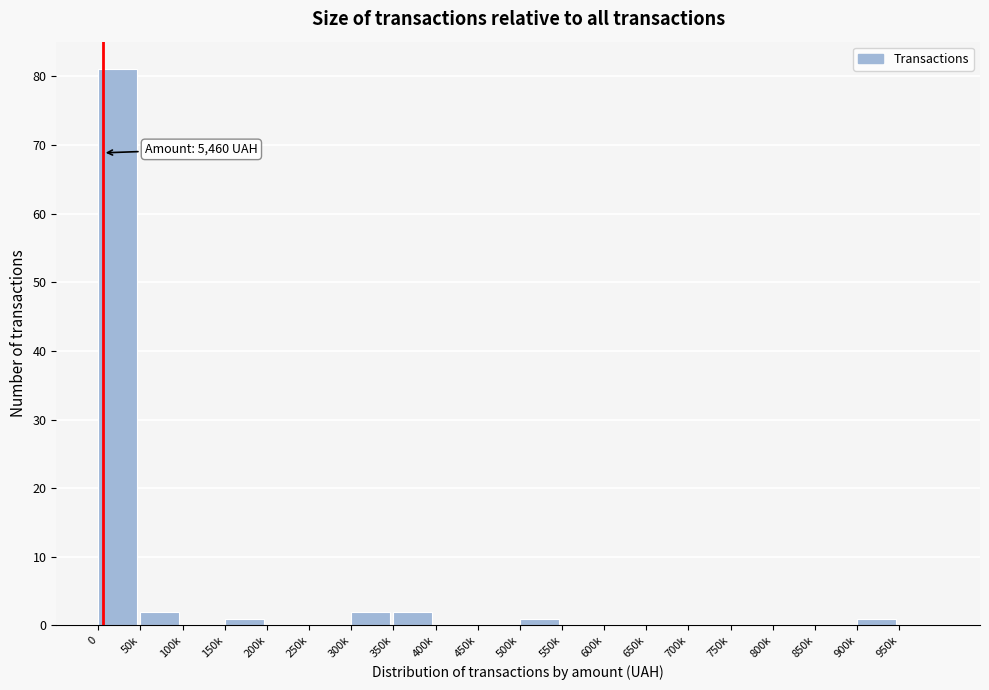

Reading left to right, what are all the values shown in this chart?

0=81	50k=2	100k=0	150k=1	200k=0	250k=0	300k=2	350k=2	400k=0	450k=0	500k=1	550k=0	600k=0	650k=0	700k=0	750k=0	800k=0	850k=0	900k=1	950k=0